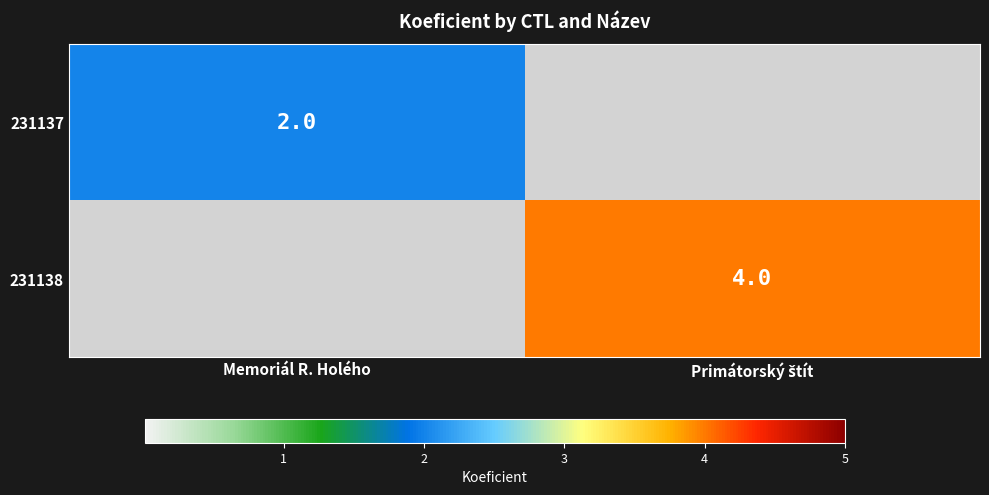

Is it true that 231137 equals 1 at Memoriál R. Holého?

False